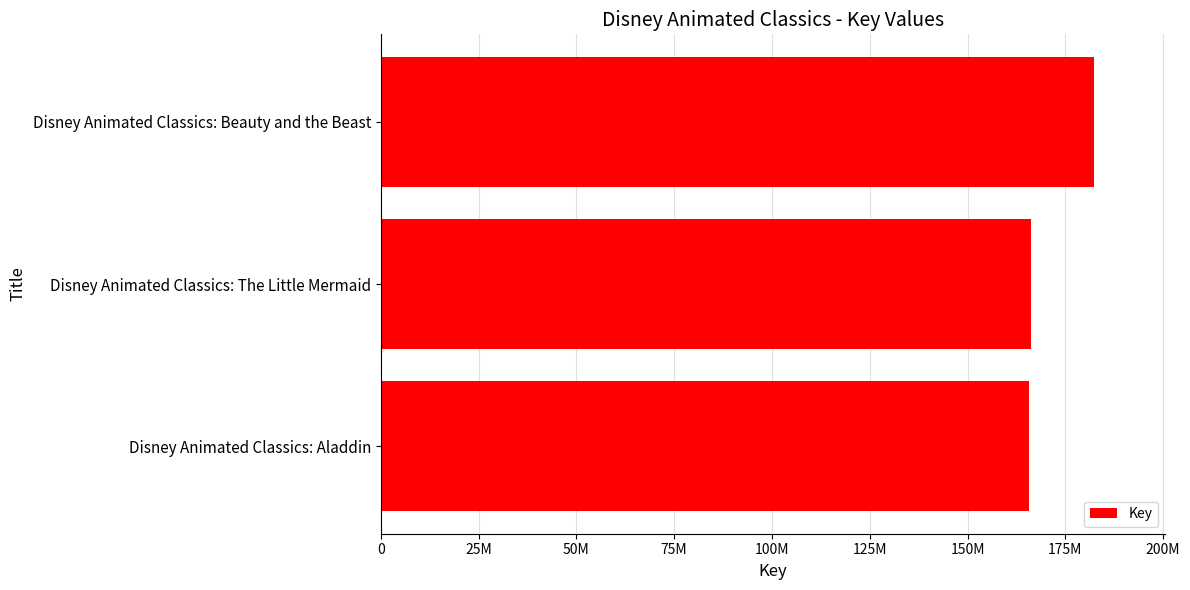

Are the bars horizontal?

Yes